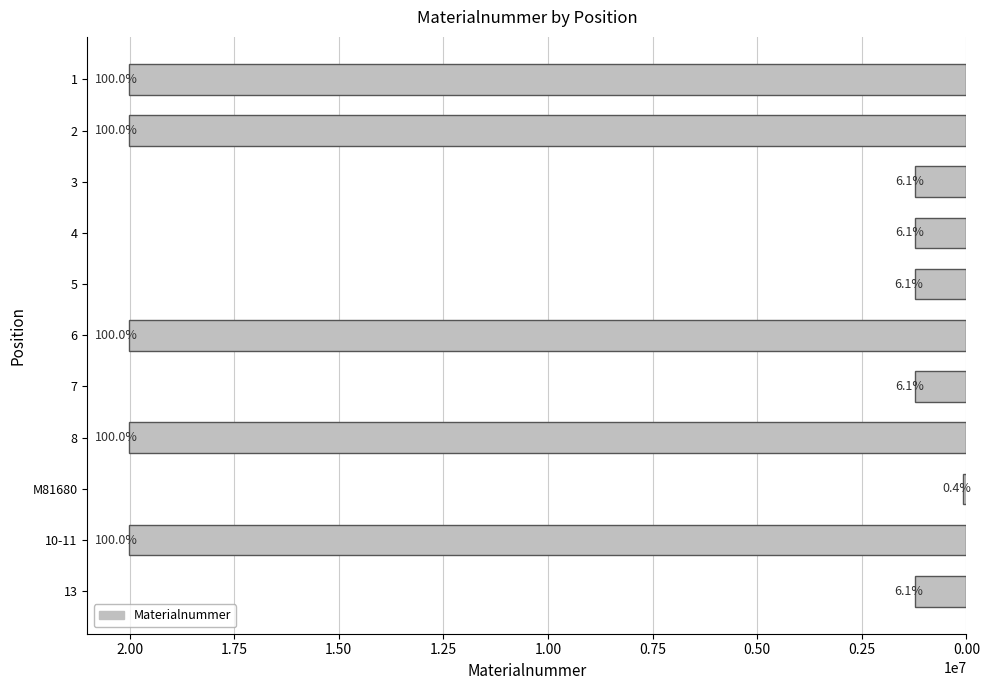

How many bars are there in total?

11